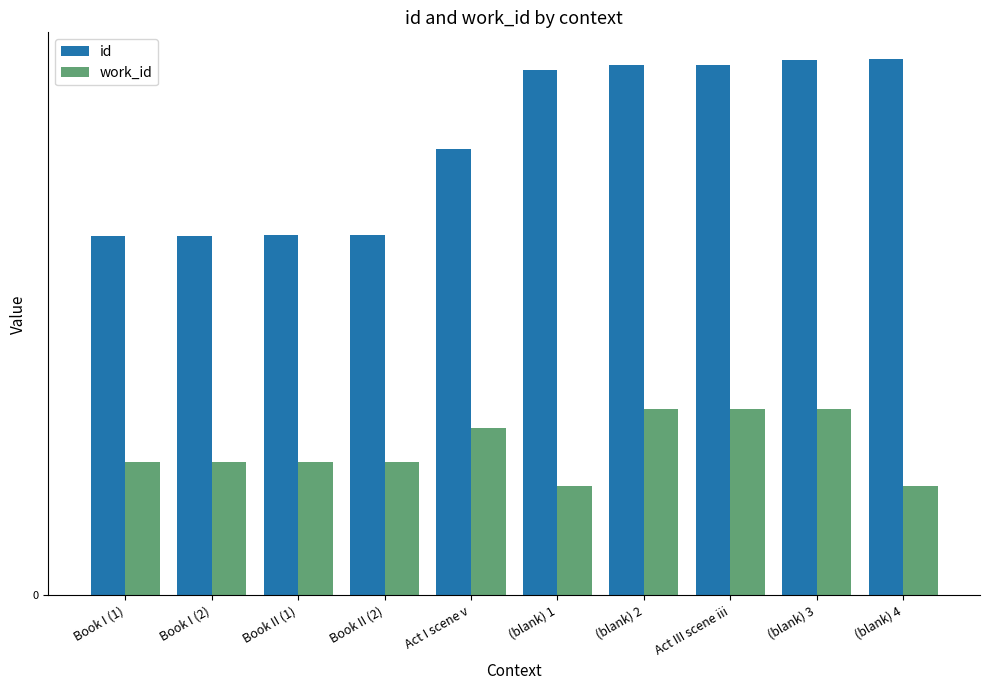

What are all the series names shown in the legend?

id, work_id